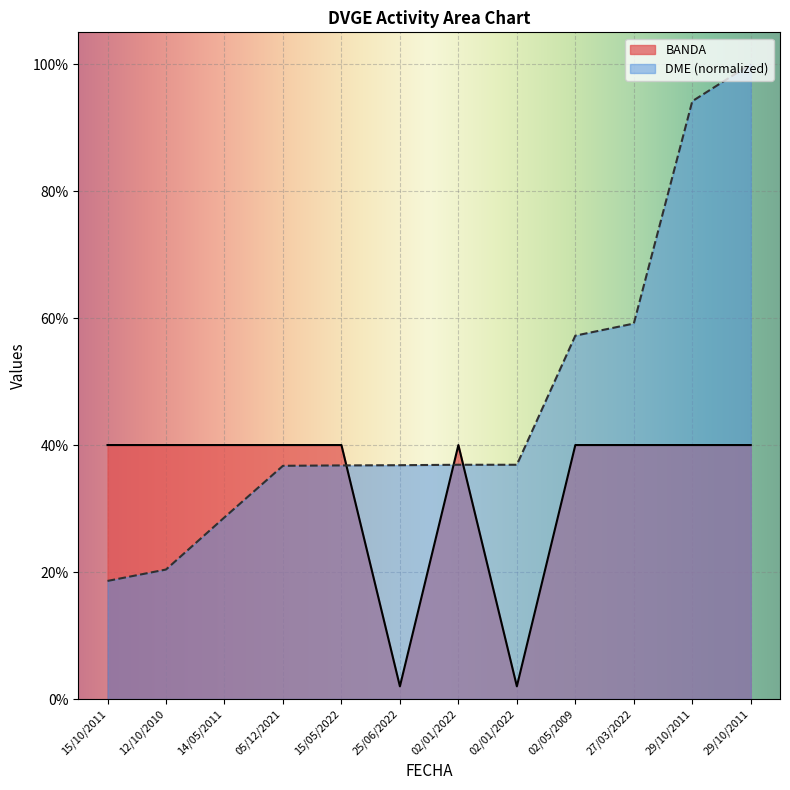

At 02/01/2022, list the series in order from largest to smallest.

BANDA, DME